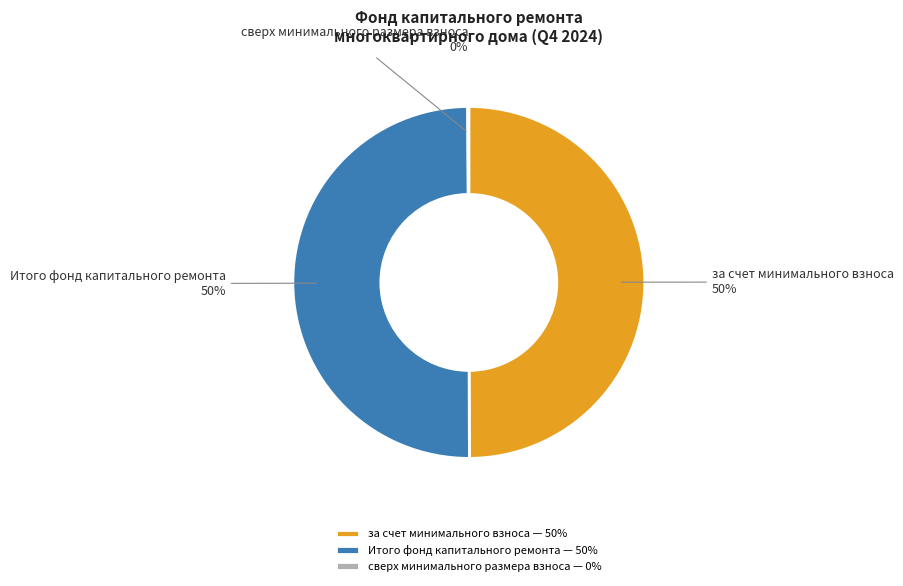

Approximately how many times larger is the value at за счет минимального взноса compared to Итого фонд капитального ремонта?

1.0